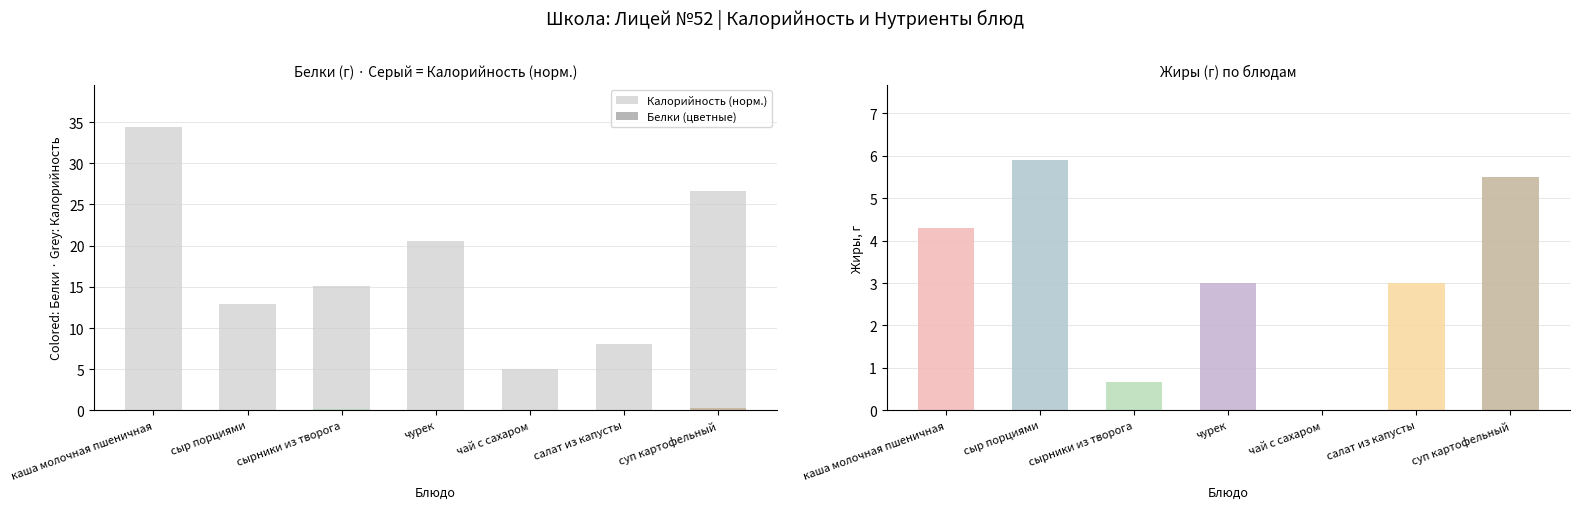

The Калорийность (норм.) series shows 15.1 at сырники из творога. True or false?

True